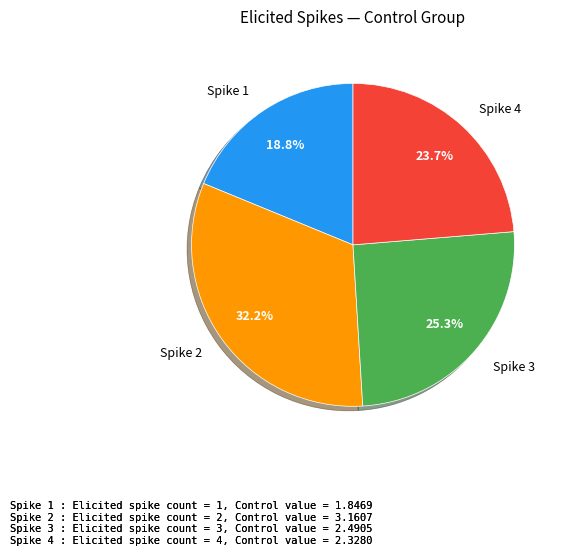

How many segments does this pie chart have?

4